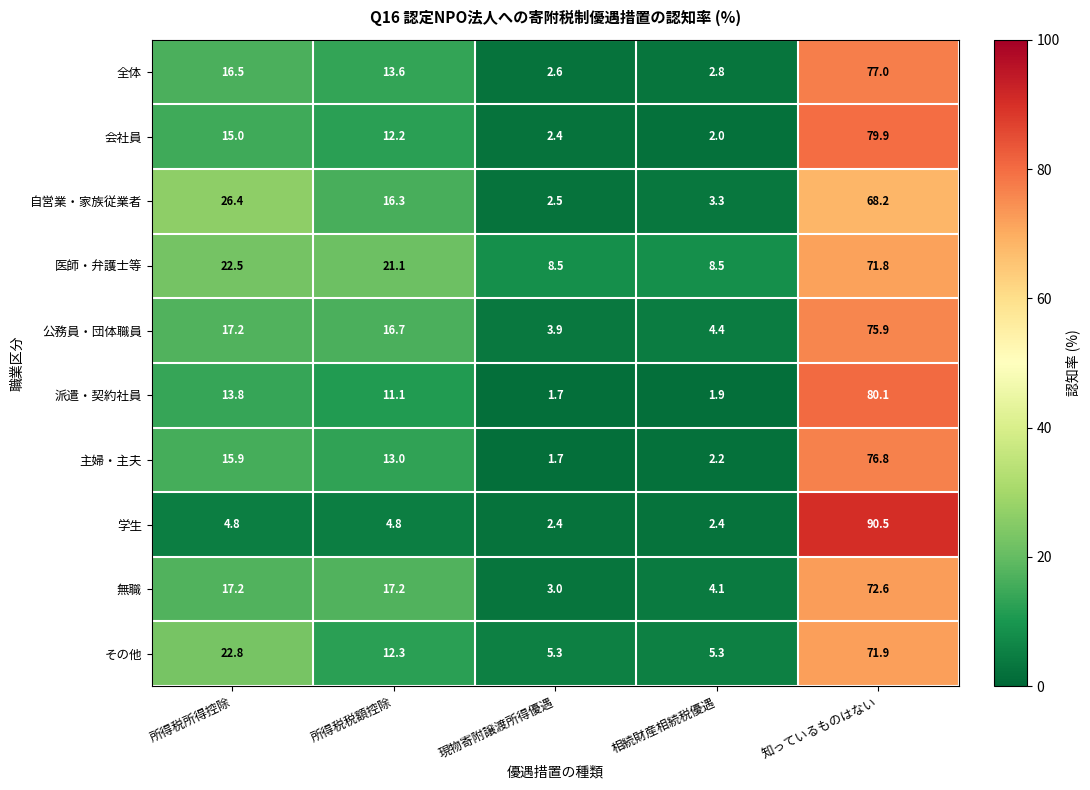

Which series has the largest total across all categories?

医師・弁護士等